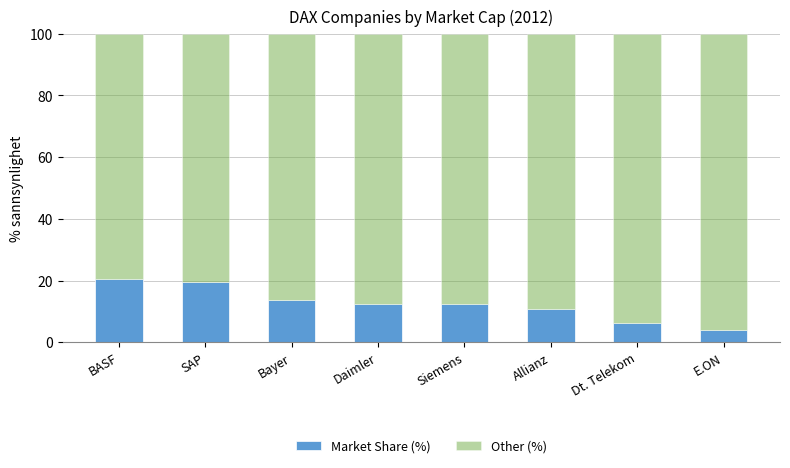

What is the approximate value of Market Share (%) at BASF?

20.6